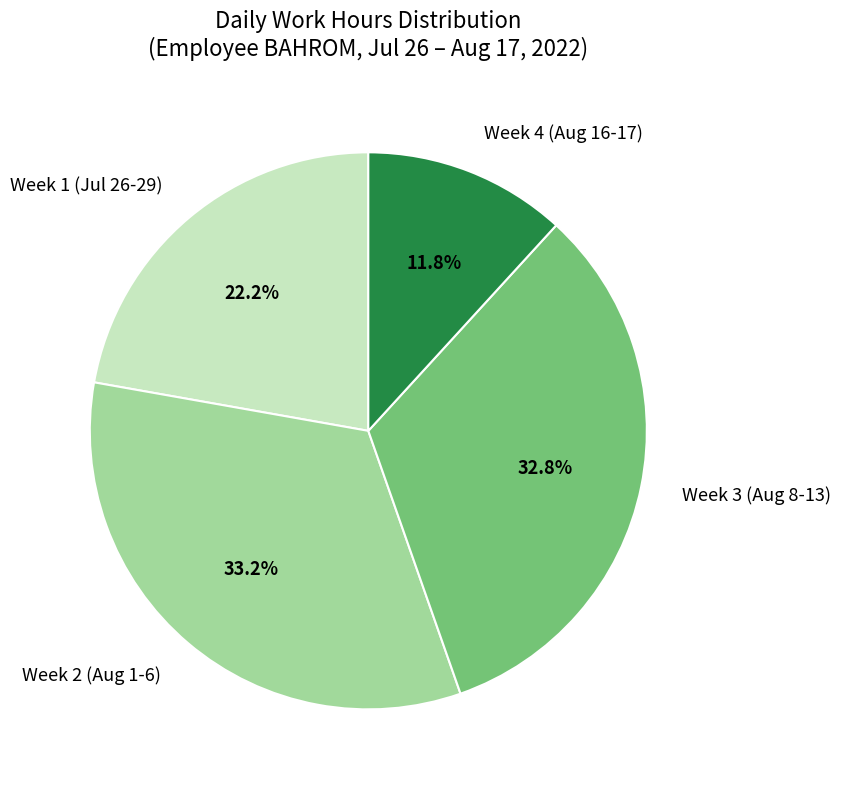

Which slice is the smallest?

Week 4 (Aug 16-17)